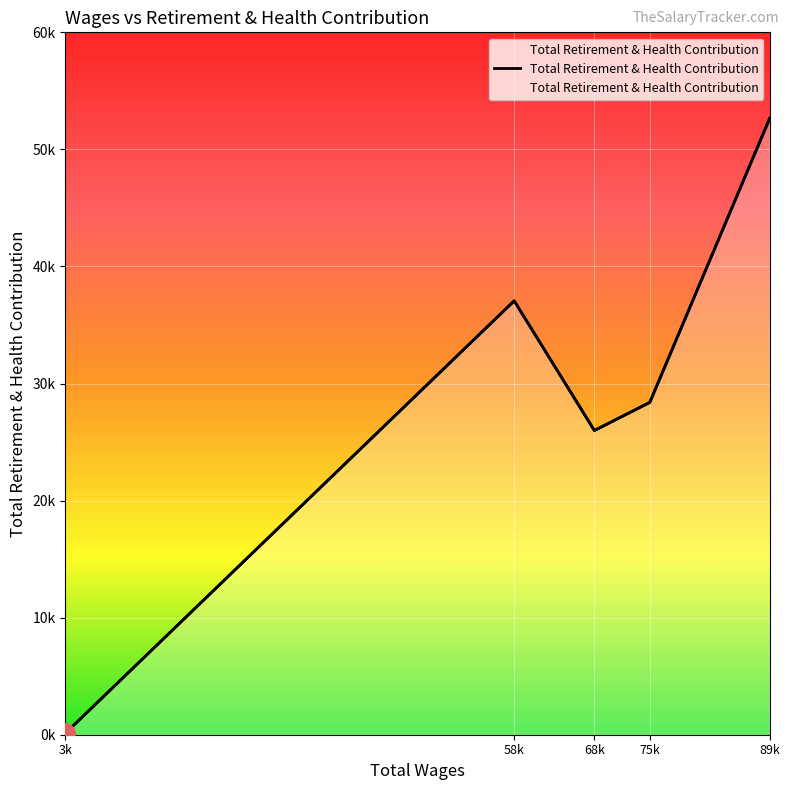

What is the label of the 3rd point from the right?

68351.0